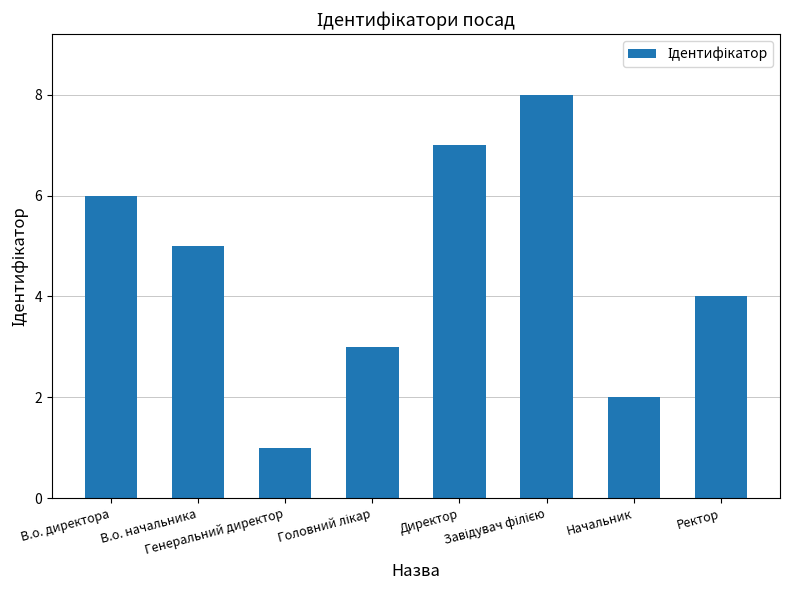

Does the chart contain stacked bars?

No